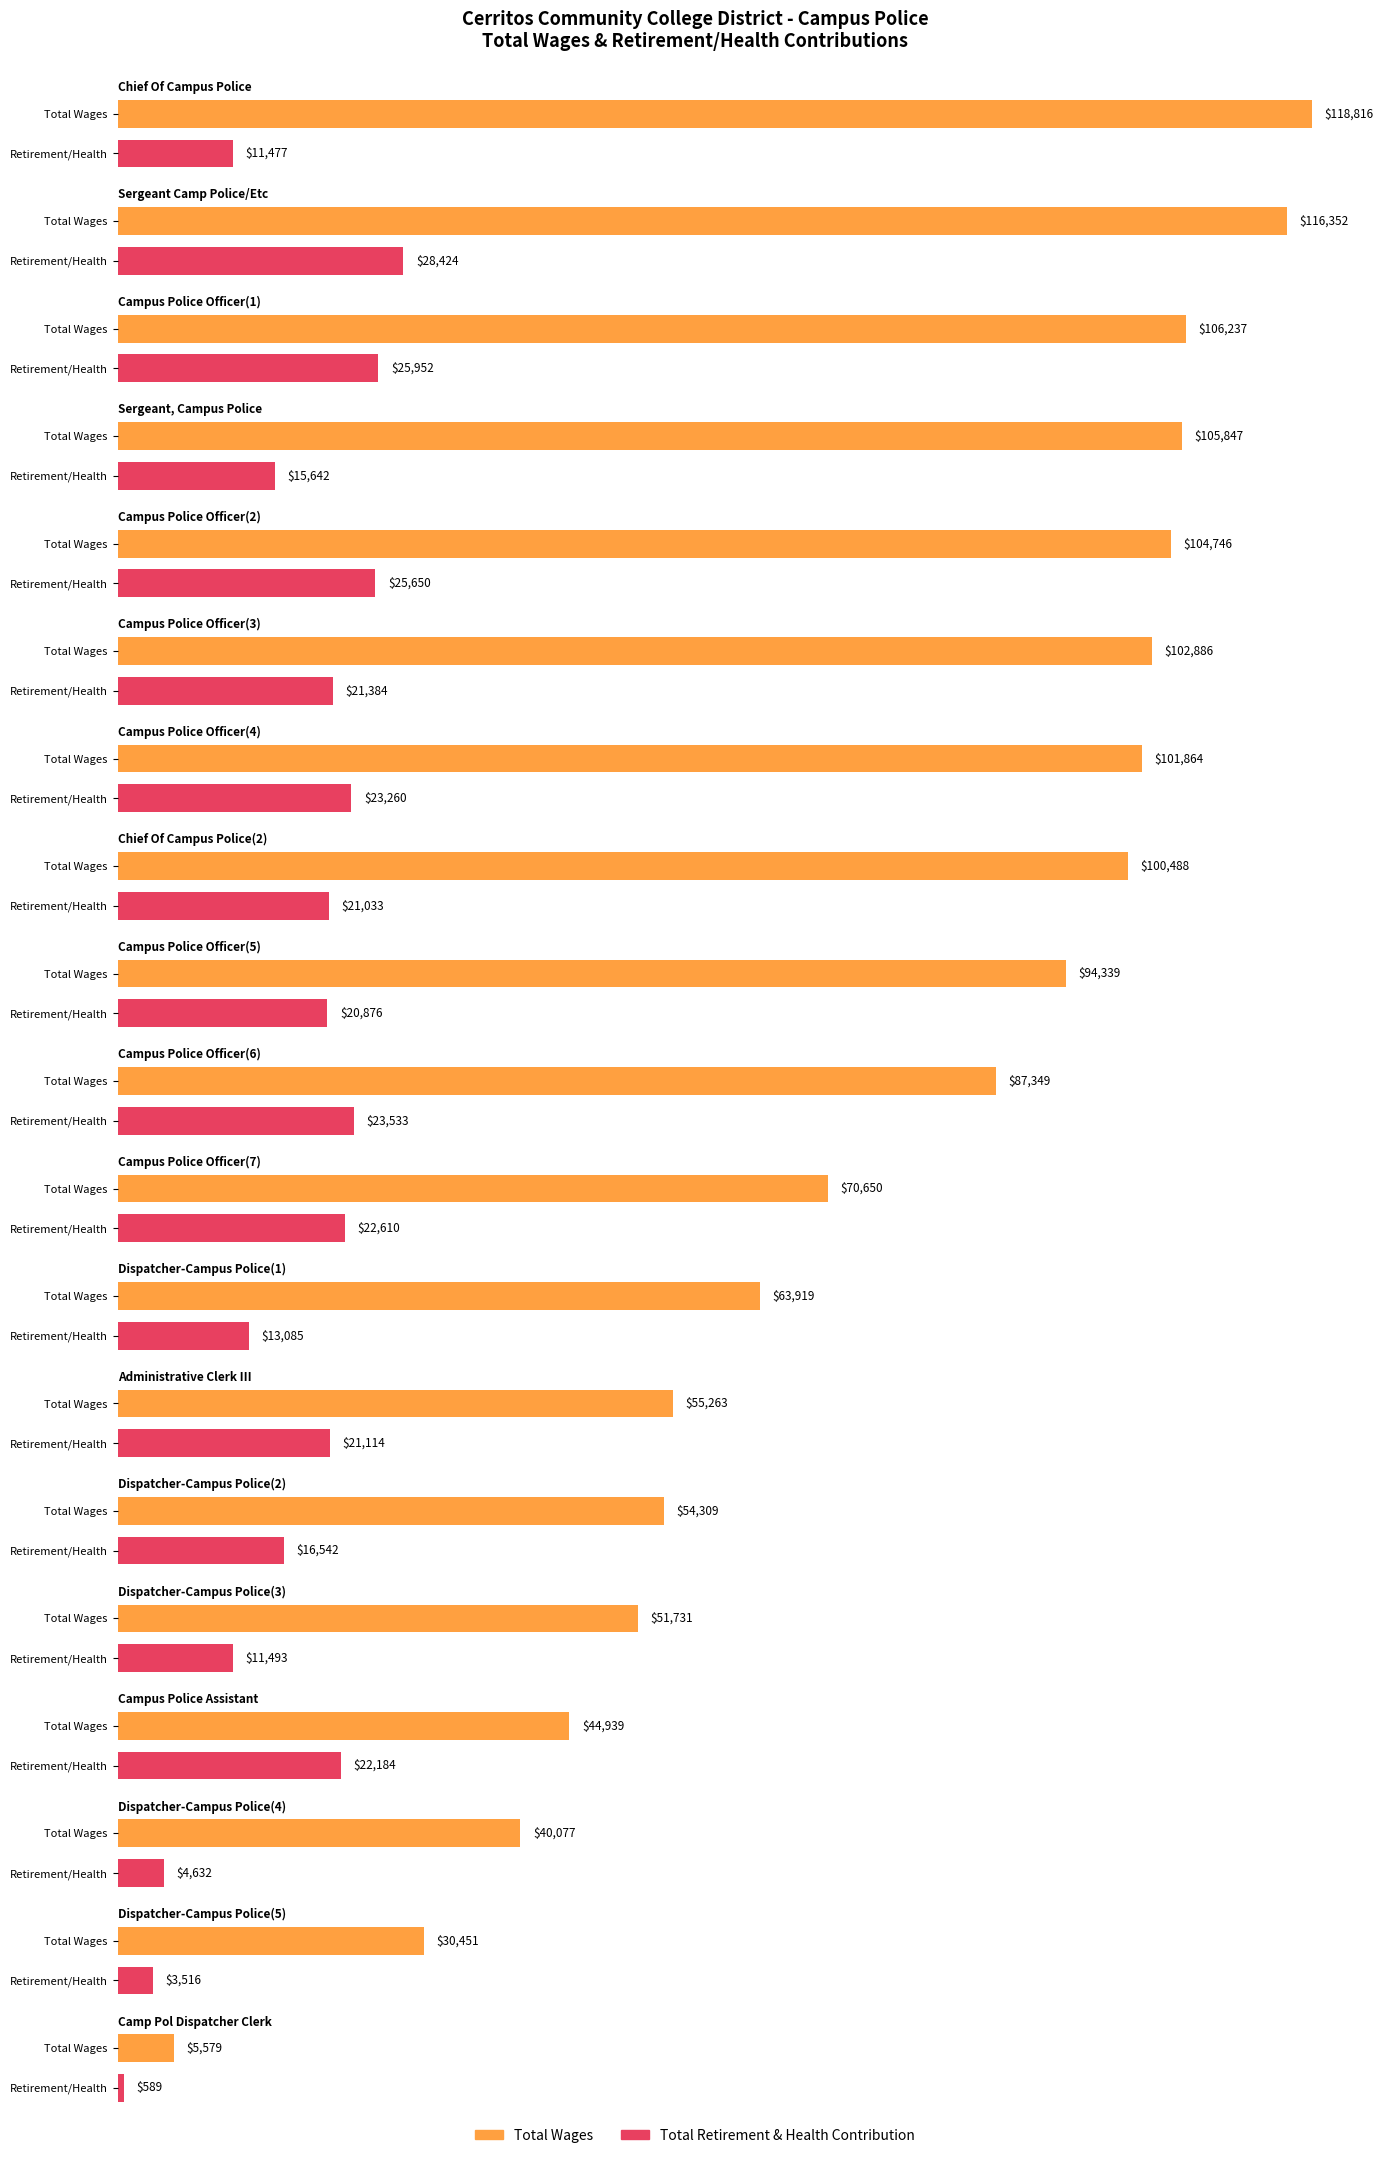

At which label does Total Wages reach its minimum?

Camp Pol Dispatcher Clerk